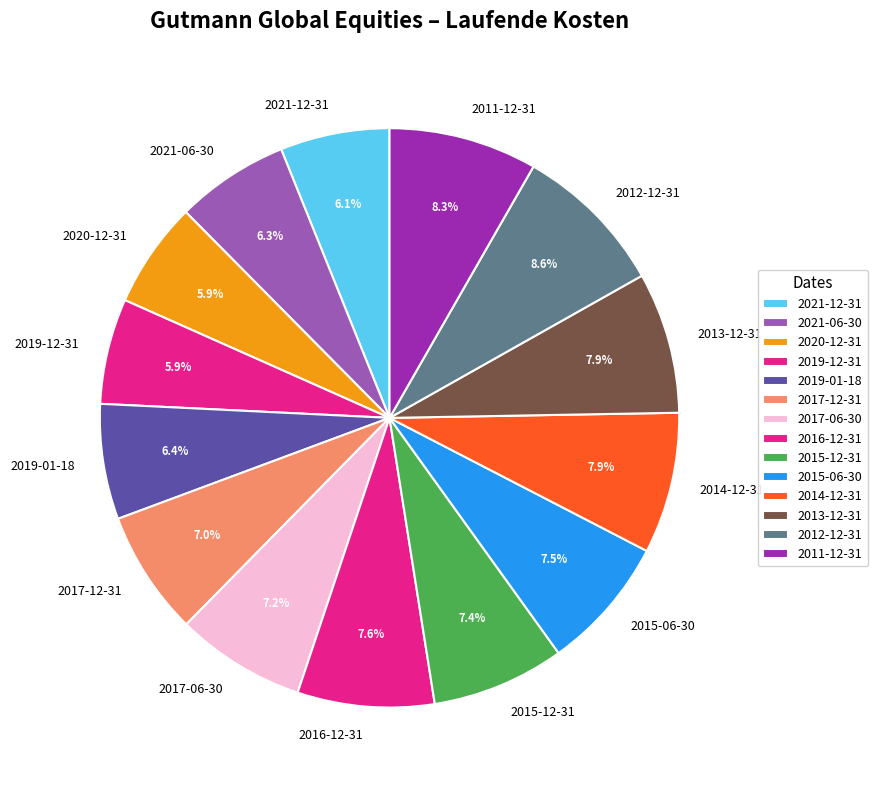

Does any single category account for the majority?

No